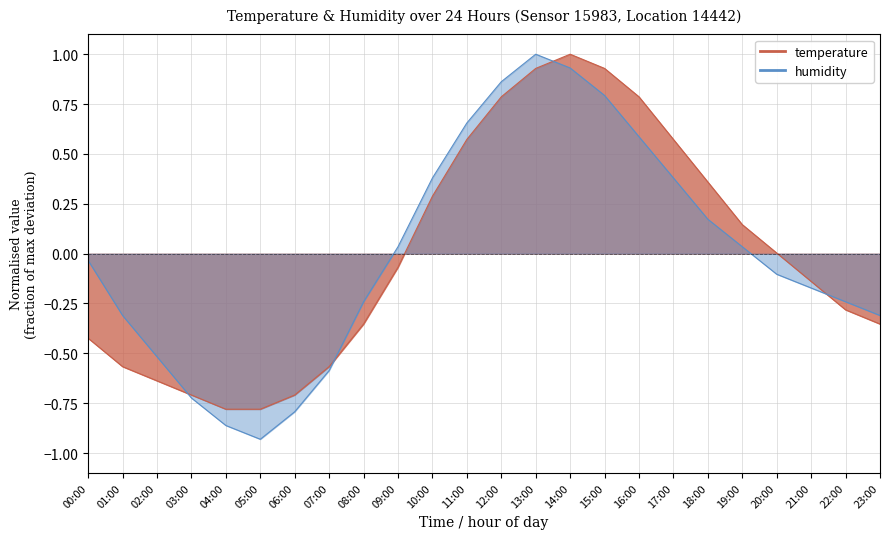

Rank the series by their maximum value, from lowest to highest.

temperature, humidity